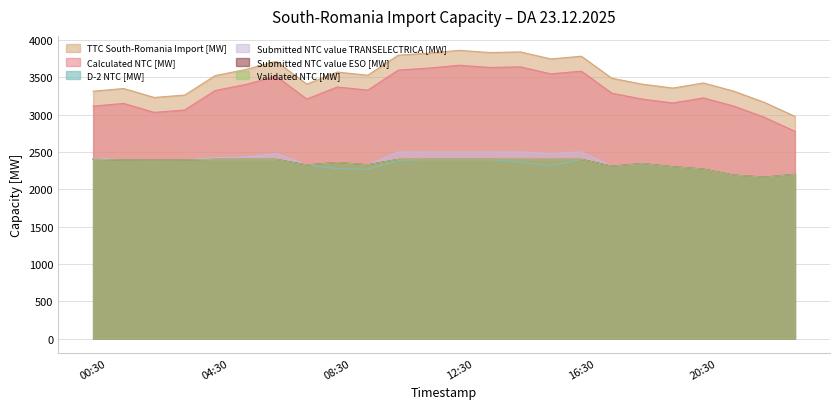

What is the minimum value shown in the chart?

2162